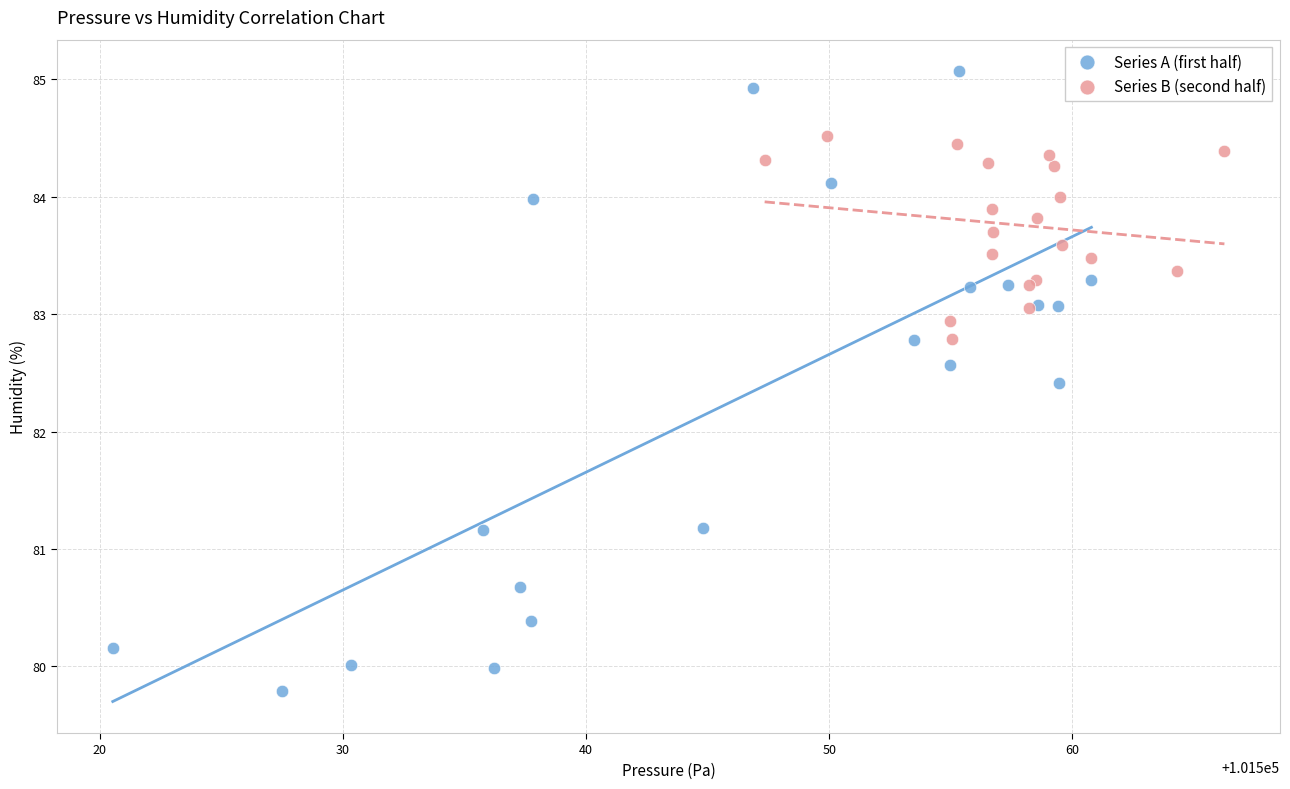

Which series reaches the minimum Y coordinate?

Series A (first half)